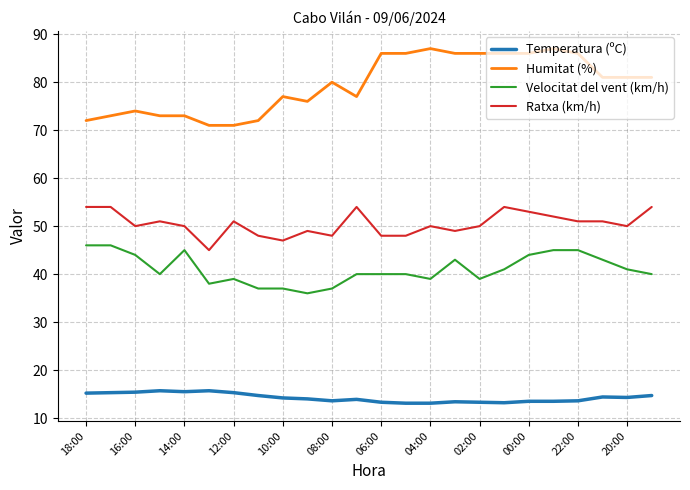

True or false: Ratxa (km/h) and Temperatura (ºC) cross at least once.

False